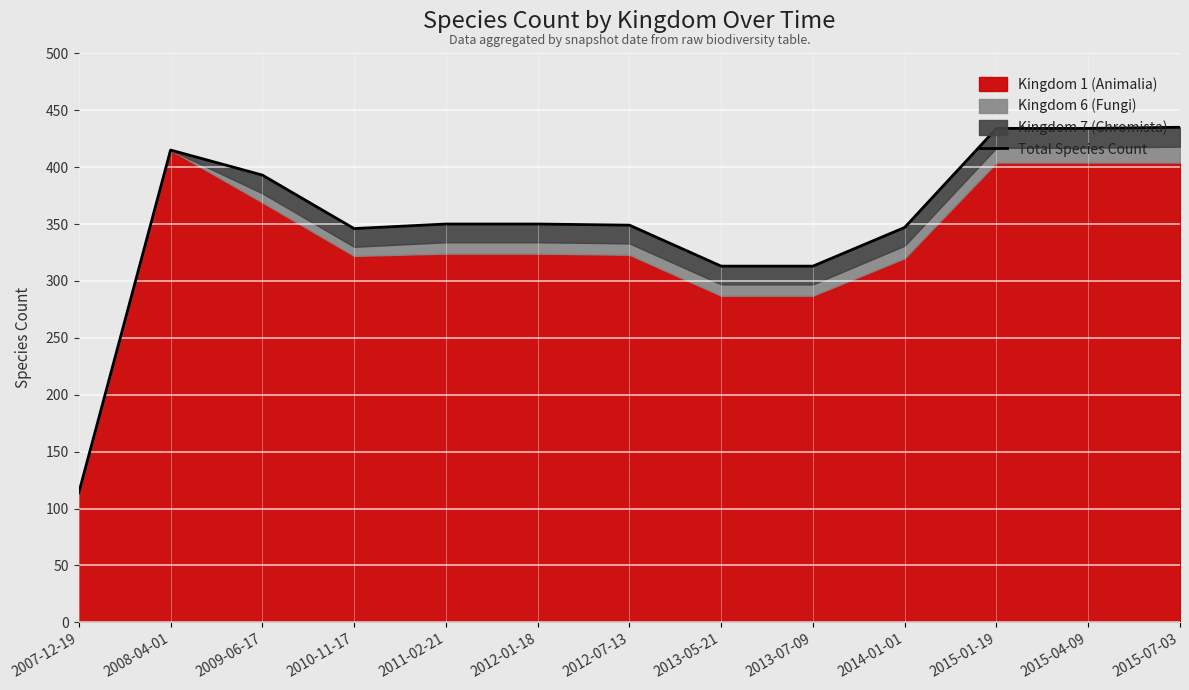

Rank the categories by value from lowest to highest.

2007-12-19, 2013-05-21, 2013-07-09, 2010-11-17, 2014-01-01, 2012-07-13, 2011-02-21, 2012-01-18, 2009-06-17, 2008-04-01, 2015-01-19, 2015-04-09, 2015-07-03